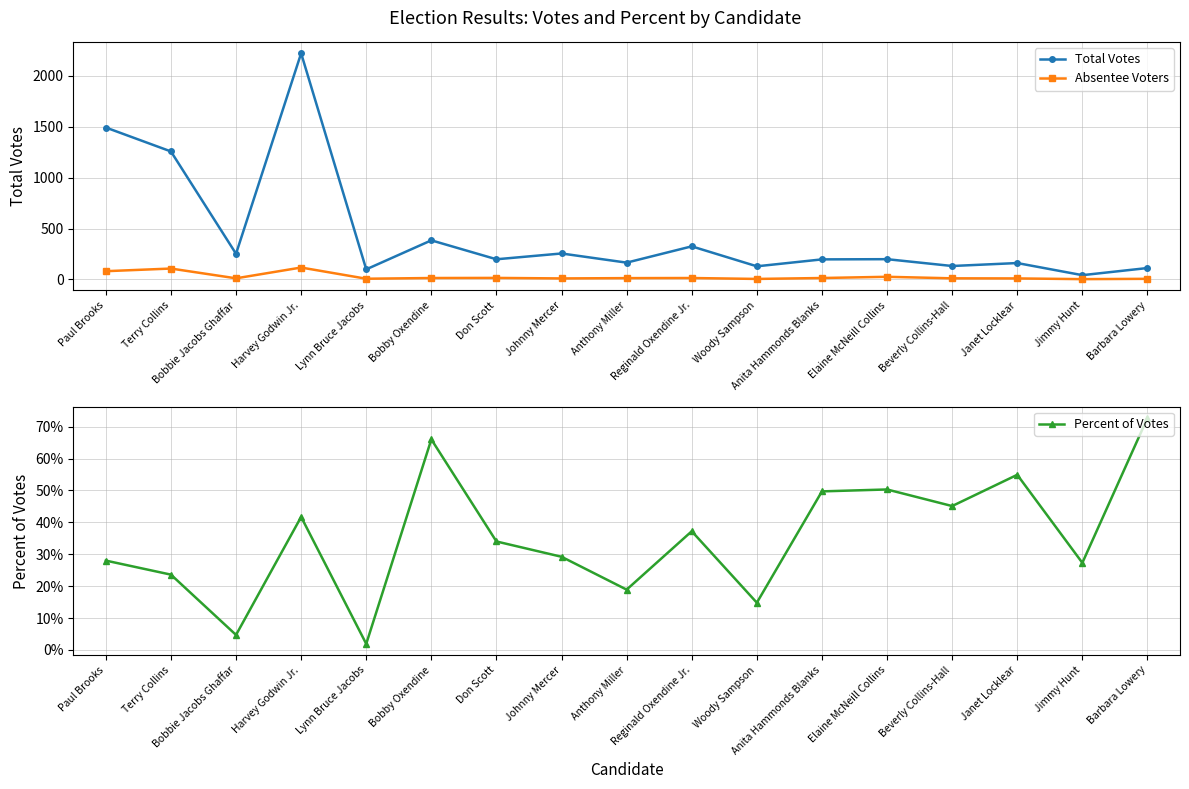

How many values in the Absentee Voters series are below 13?

8